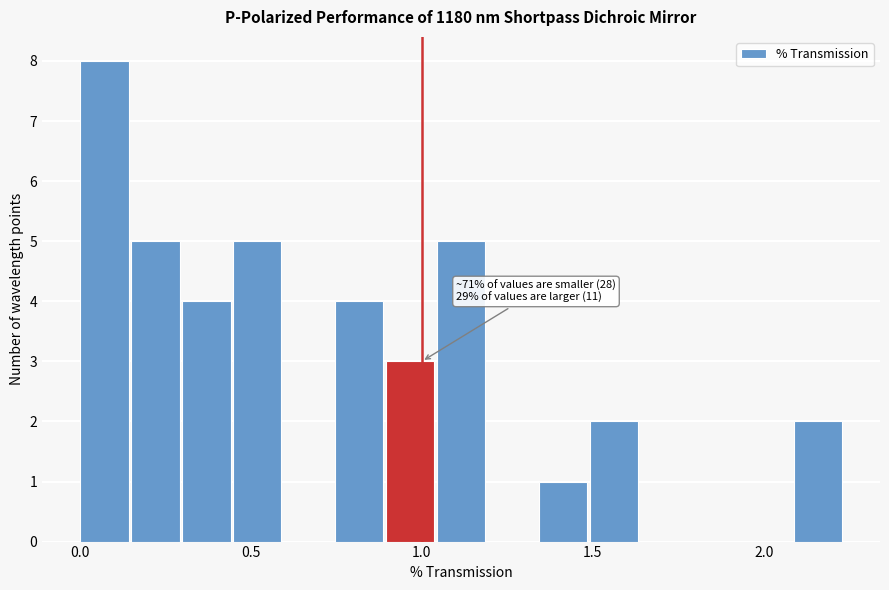

Read against the x-axis, roughly where is the centre of the tallest bar?

0.05